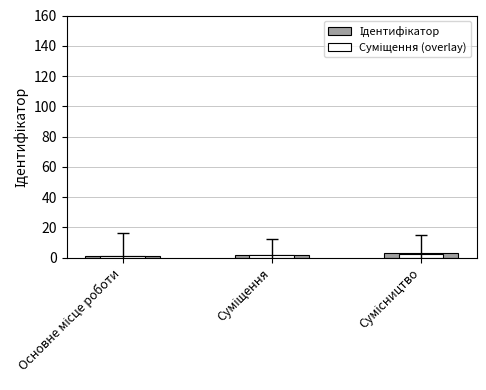

Rank the categories by Ідентифікатор value from lowest to highest.

Основне місце роботи, Суміщення, Сумісництво